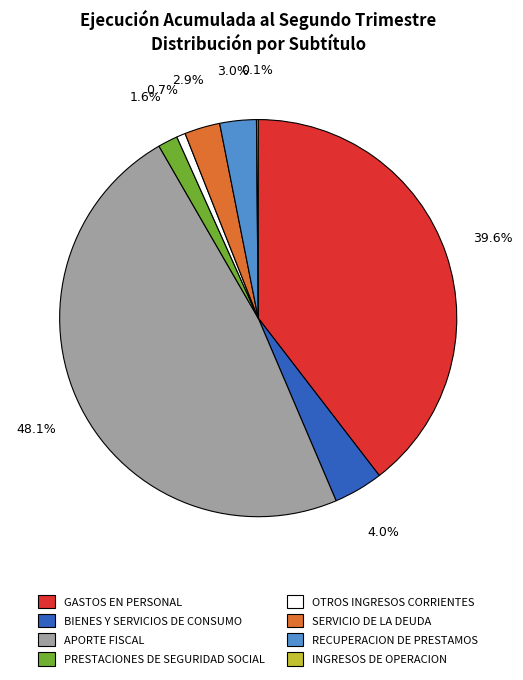

To the nearest percent, what is the difference between the largest and smallest slice percentages?

48%